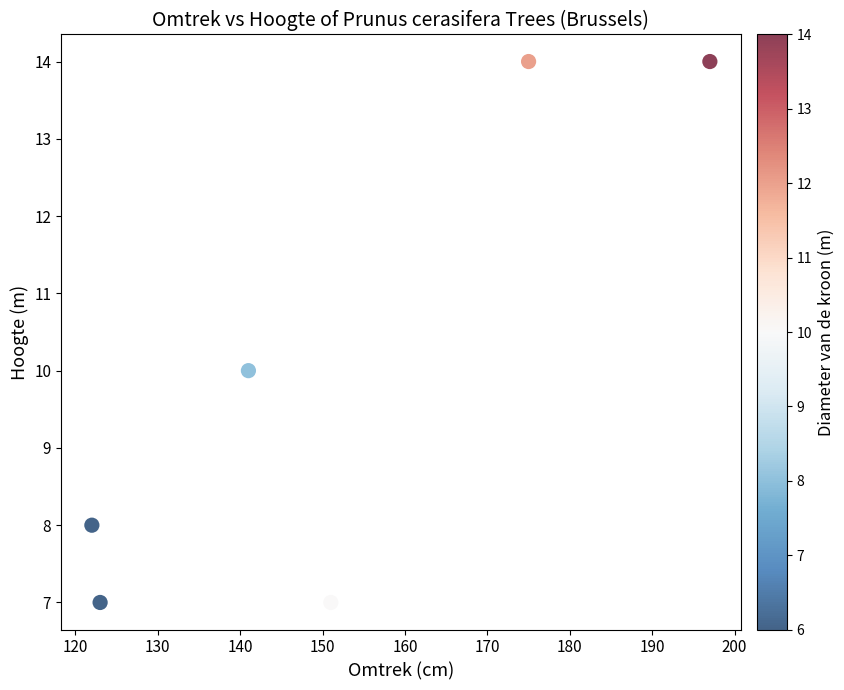

What is the average Y value?

10